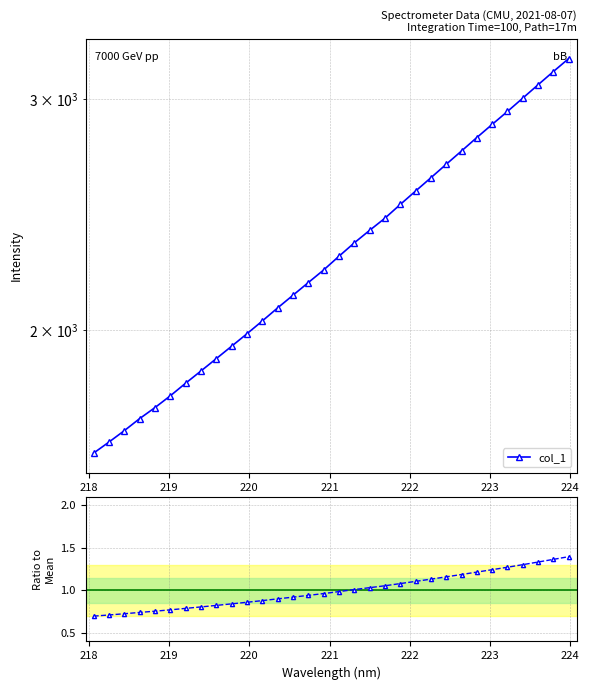

Which series has the largest range (max minus min)?

col_1